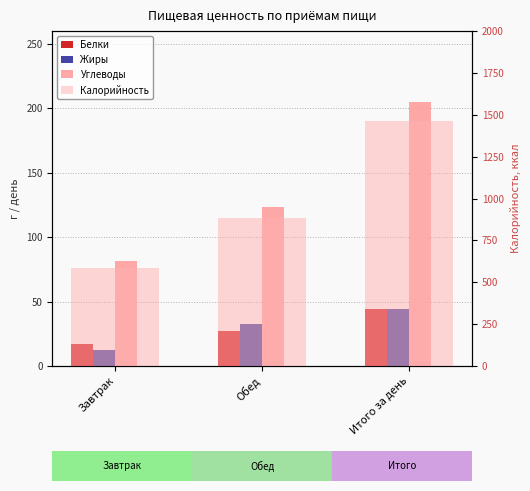

The value of Углеводы at Обед is 219.0. True or false?

False